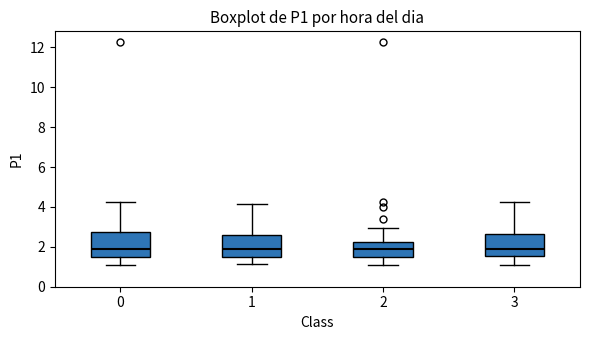

Where does the upper whisker of the box at x = 2 end on the y-axis? The values are not printed on the chart, so give them approximately, as read against the axis.

3.0